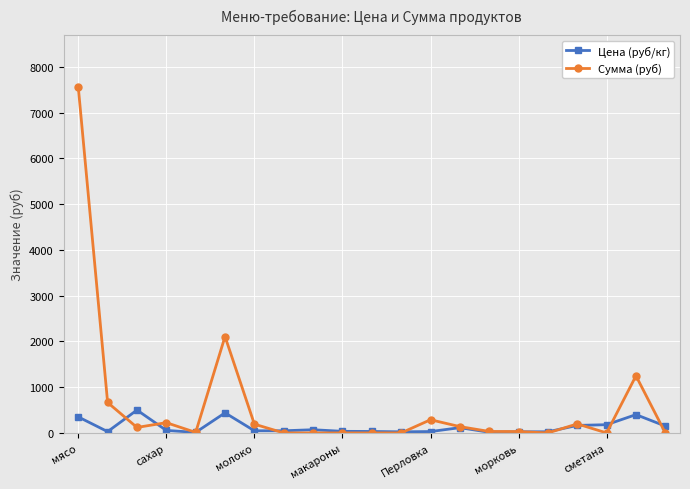

True or false: Цена (руб/кг) has more than 2 points higher than both neighbors.

True